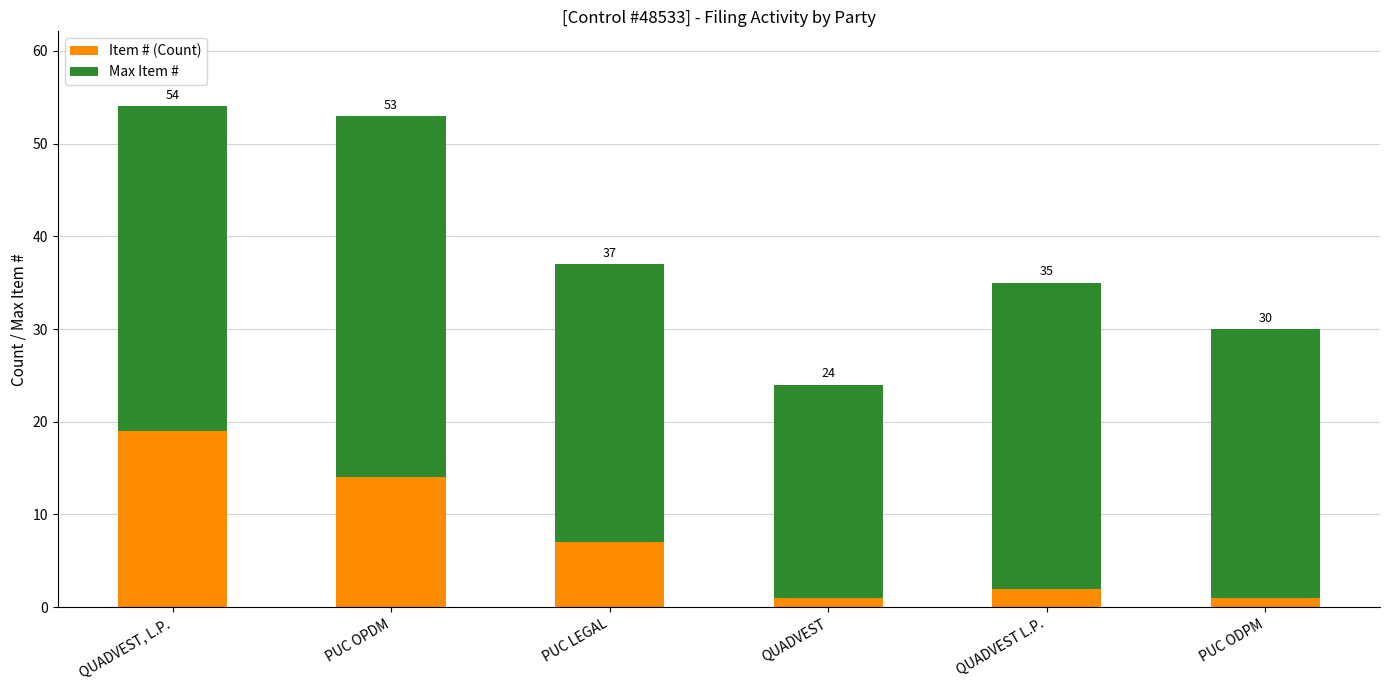

Which series has the largest range (max minus min)?

Item # (Count)